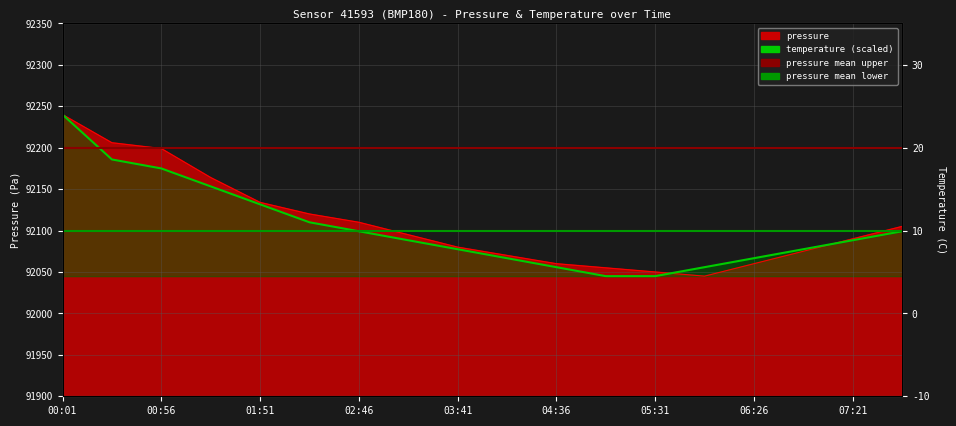

Is it true that pressure equals 61965.7 at 06:26?

False